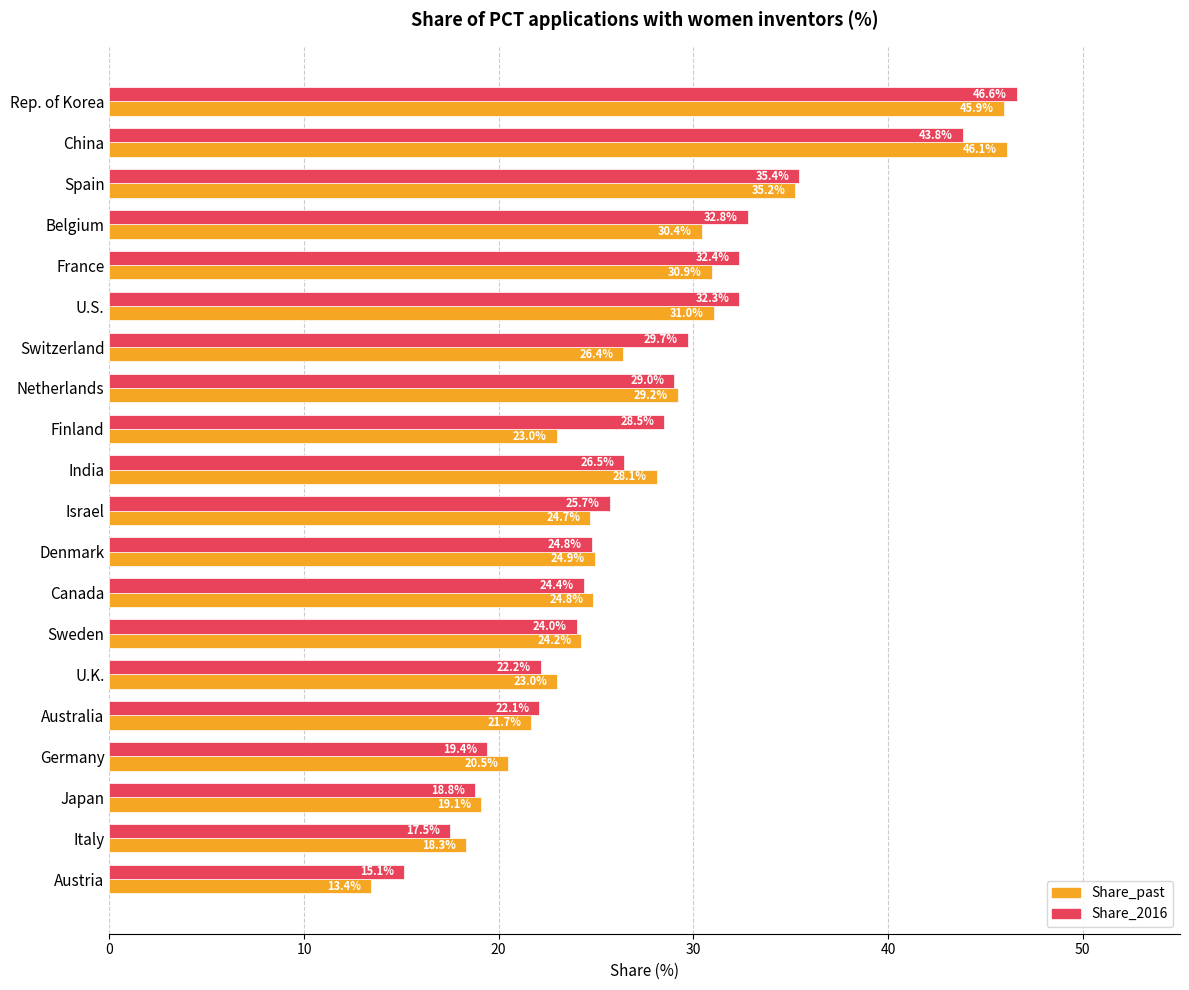

What is the lowest value of the Share_2016 series?

15.1